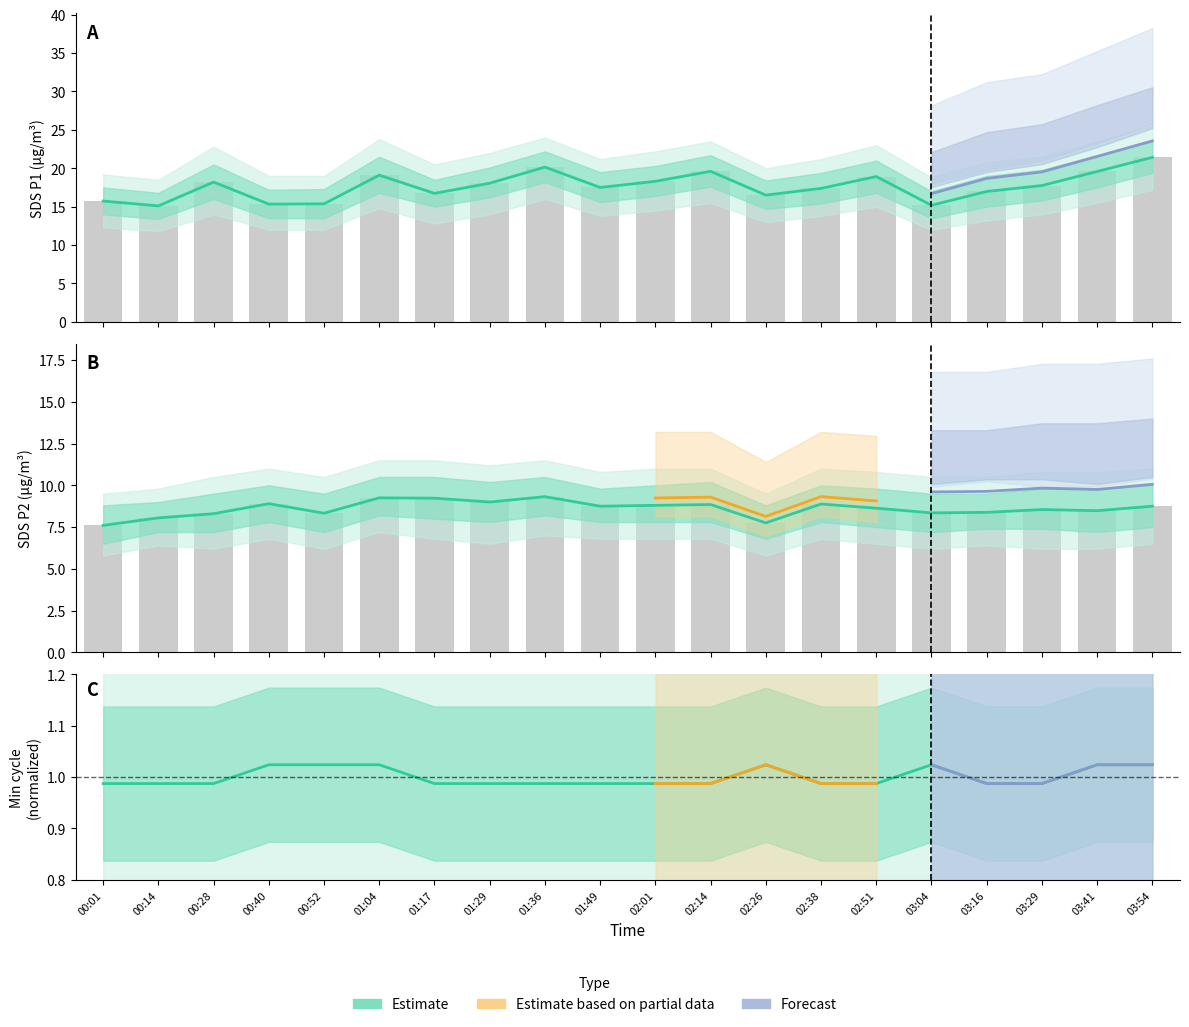

How many data points in SDS_P1 are above 17?

12